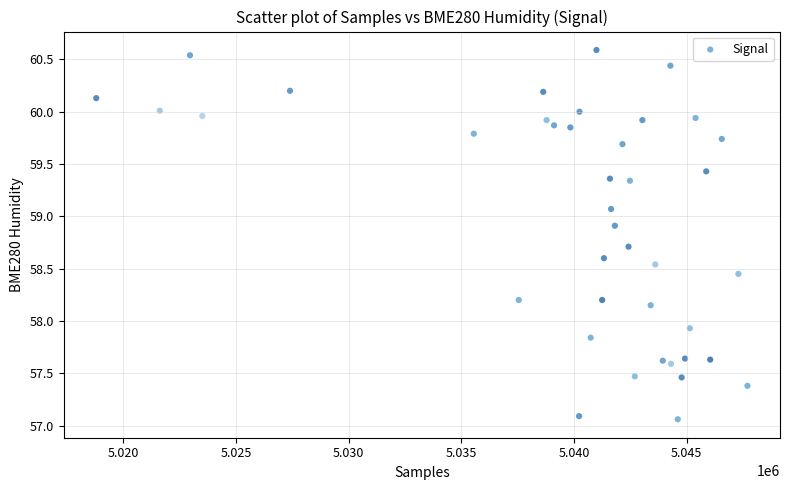

What is the range of Y values (max minus min)?

3.5